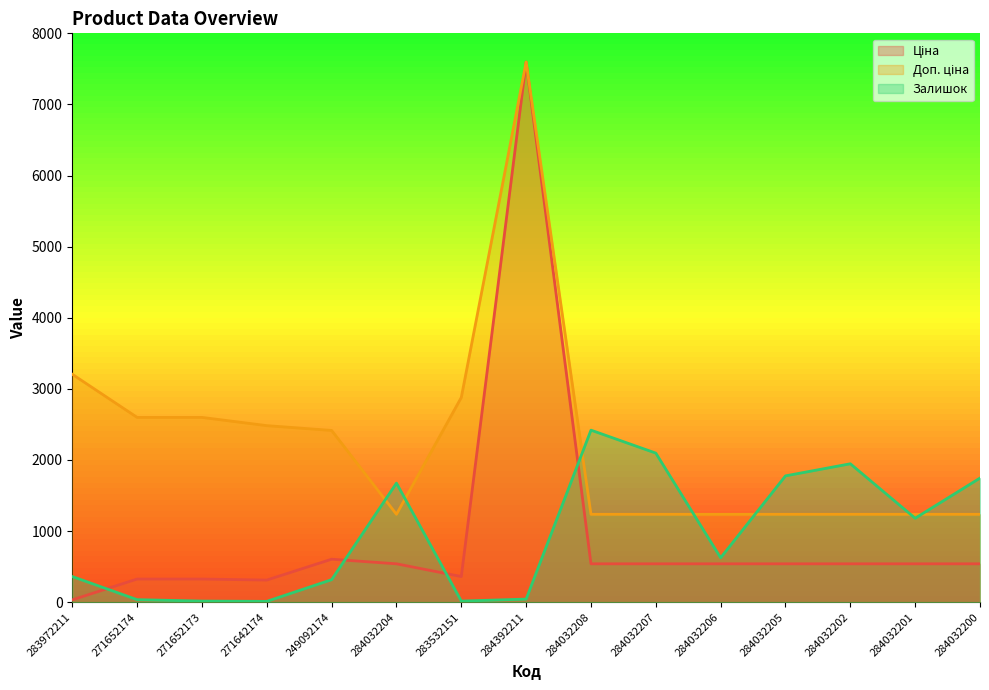

At which label does Ціна first exceed 539?

249092174